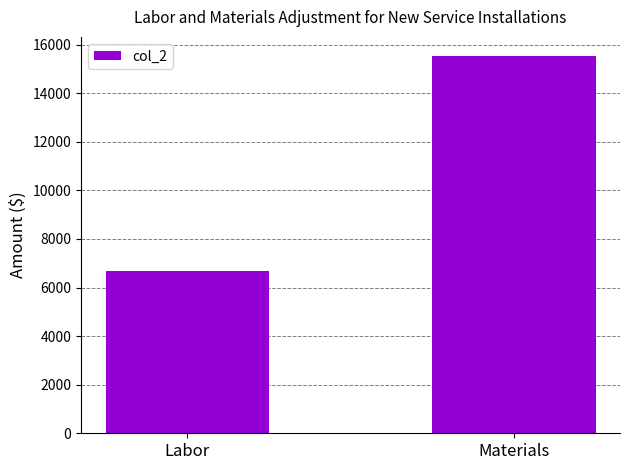

Reading left to right, what are all the values shown in this chart?

Labor=6660	Materials=15540